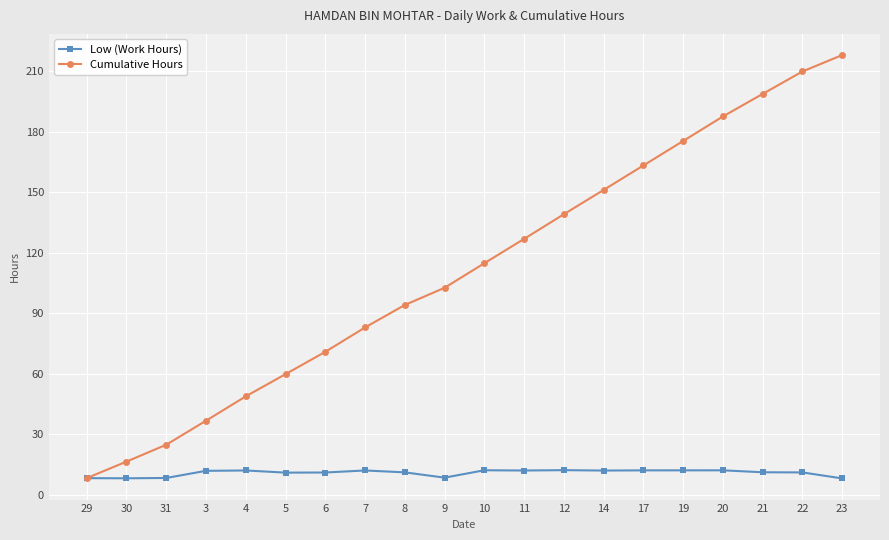

List the series in order of their peak value, lowest first.

Low (Work Hours), Cumulative Hours